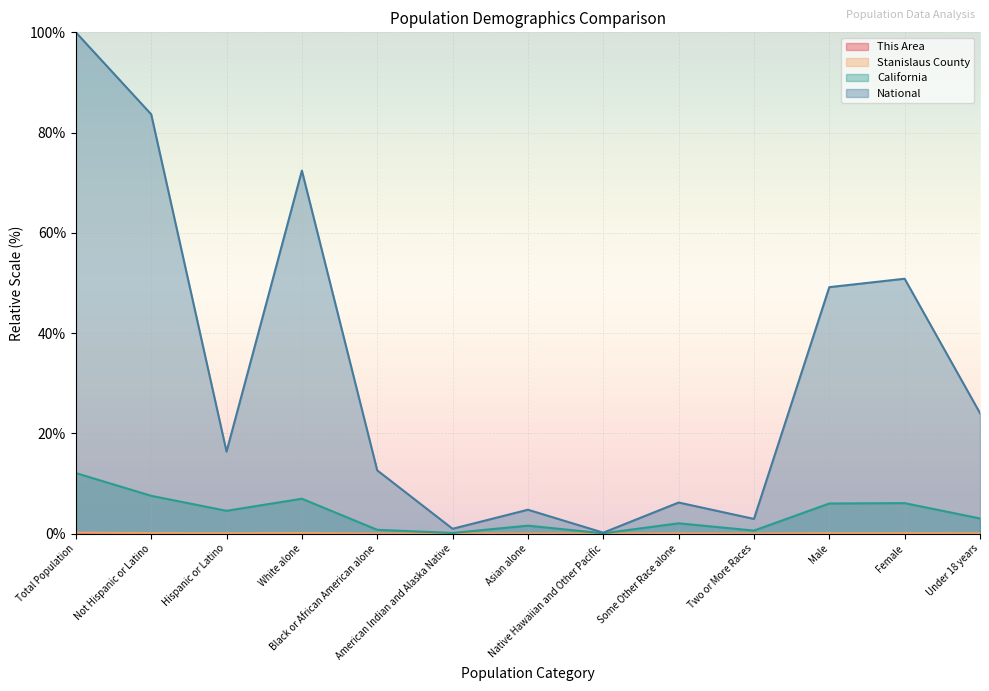

In National, how many points are higher than both neighbors (excluding endpoints)?

4